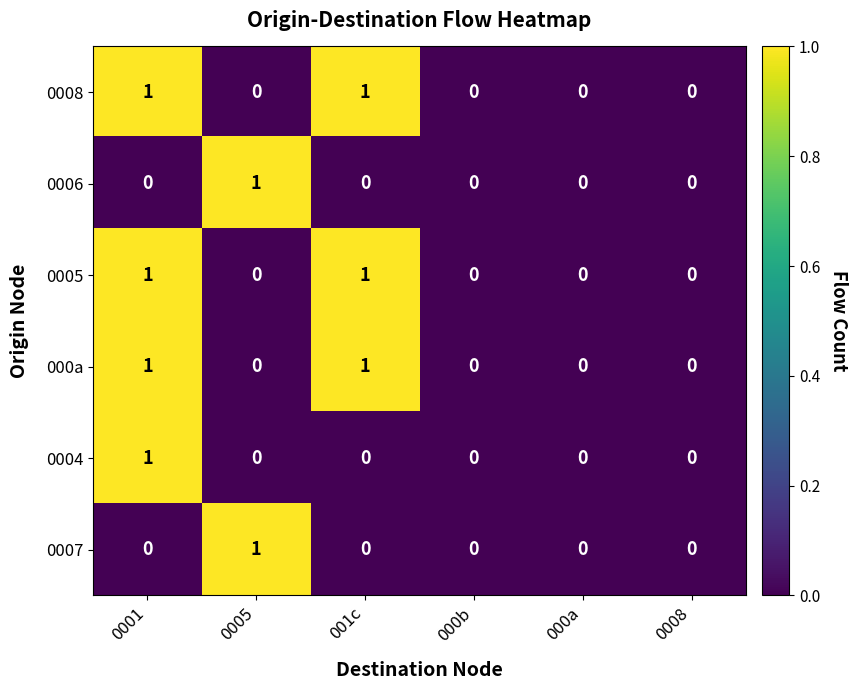

Is the value of 0008 at 0001 greater than the value of 0006 at 001c?

Yes